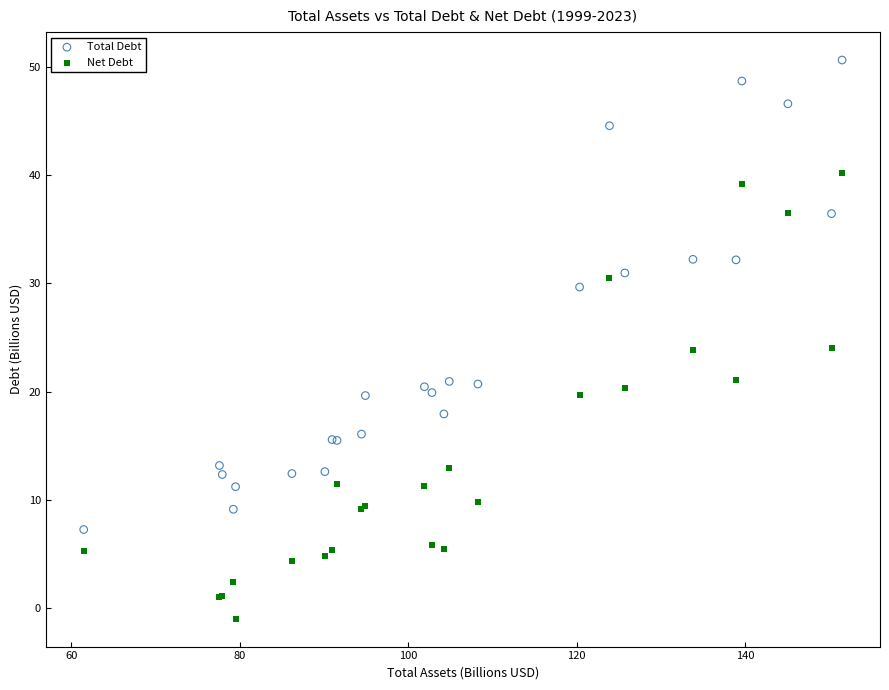

Which series has the widest spread of Y values?

Total Debt